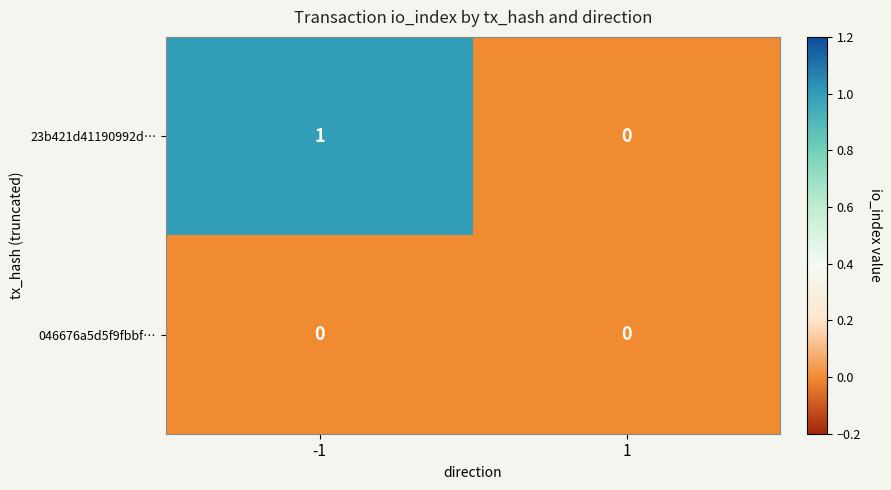

List the series in order of their overall mean, highest first.

23b421d41190992d…, 046676a5d5f9fbbf…